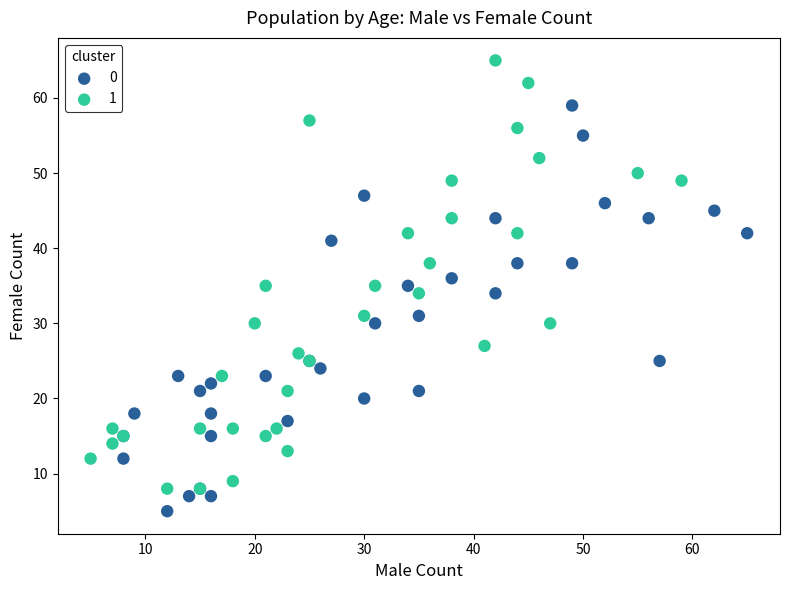

What are all the series names shown in the legend?

0, 1